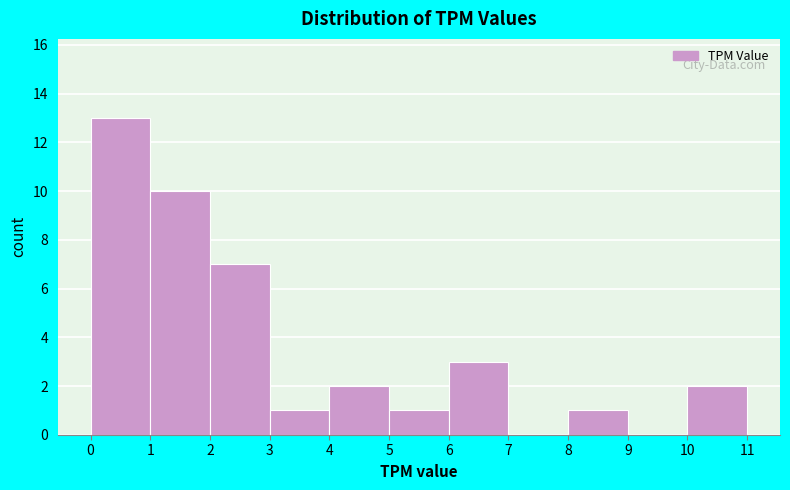

Reading left to right, list every bar in this chart as the range it spans on the x-axis followed by its height. The values are not printed on the chart, so give them approximately, as read against the axis.

0 to 1: 13
1 to 2: 10
2 to 3: 7
3 to 4: 1
4 to 5: 2
5 to 6: 1
6 to 7: 3
7 to 8: 0
8 to 9: 1
9 to 10: 0
10 to 11: 2